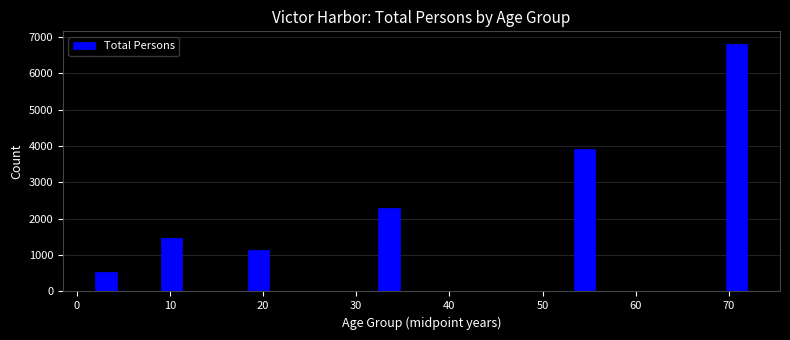

Around what value on the x-axis is the tallest bar? Give the approximate position of its centre, as read against the axis.

71